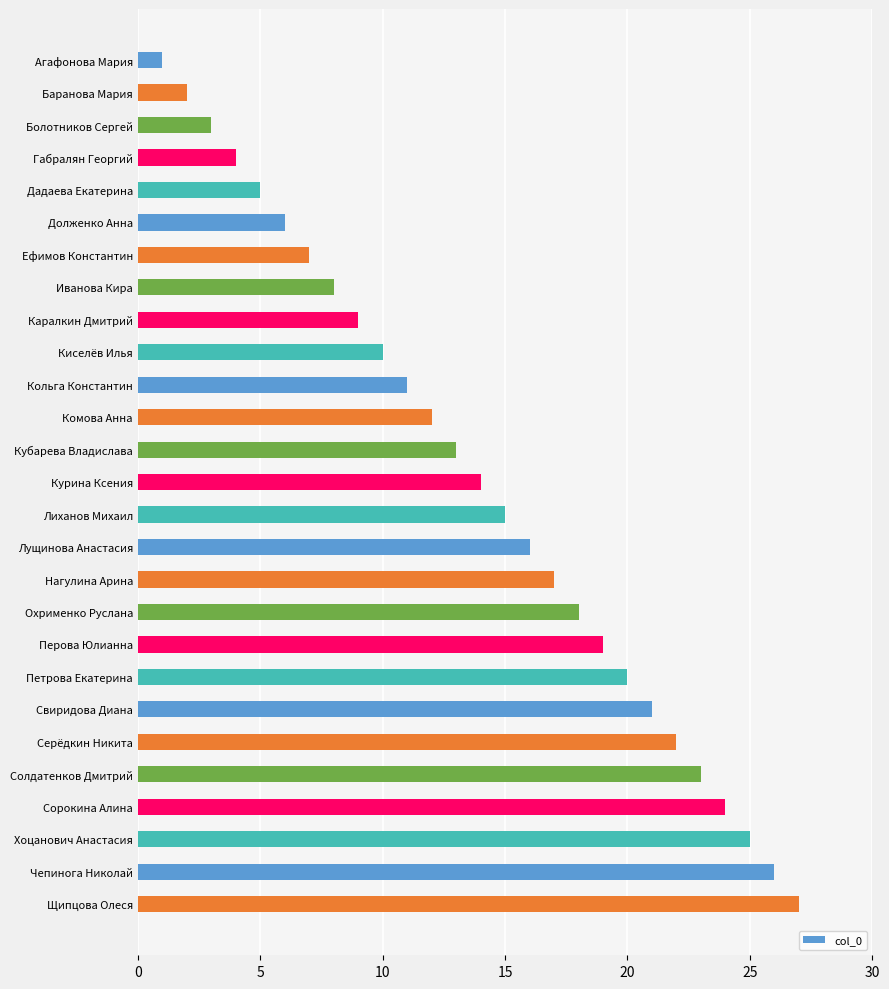

What value does the data have at Кольга Константин?

11